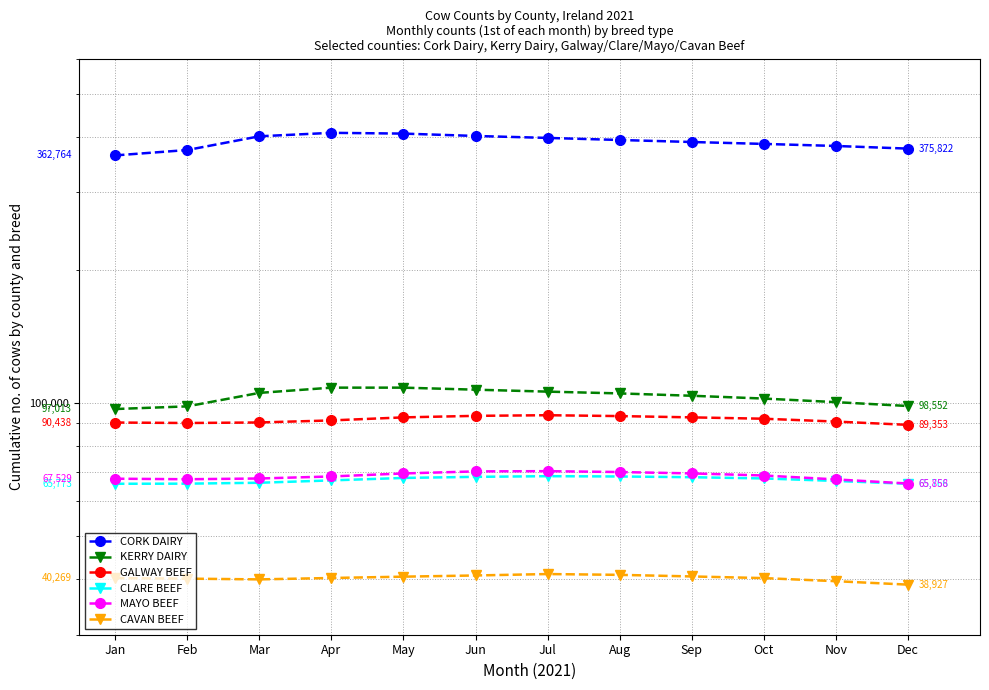

Where is the first local minimum for GALWAY BEEF?

Feb